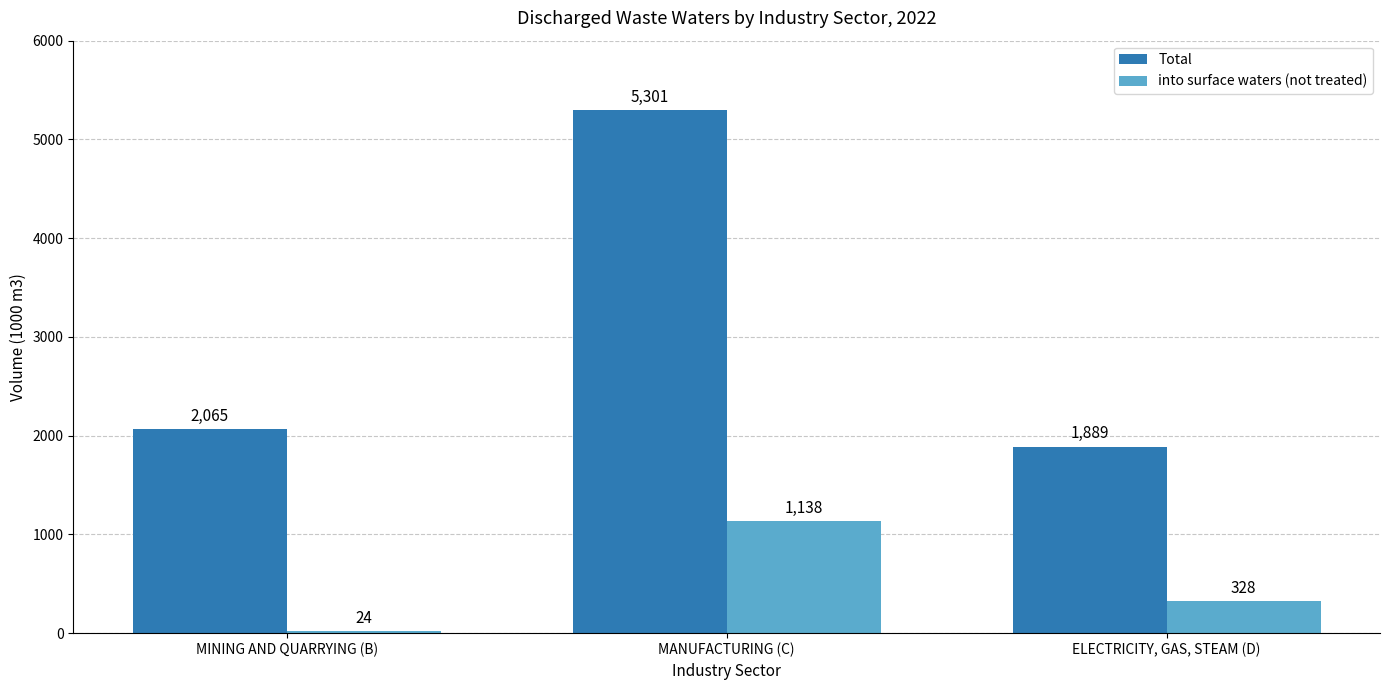

Which series changed the most between MINING AND QUARRYING (B) and ELECTRICITY, GAS, STEAM (D)?

into surface waters (not treated)